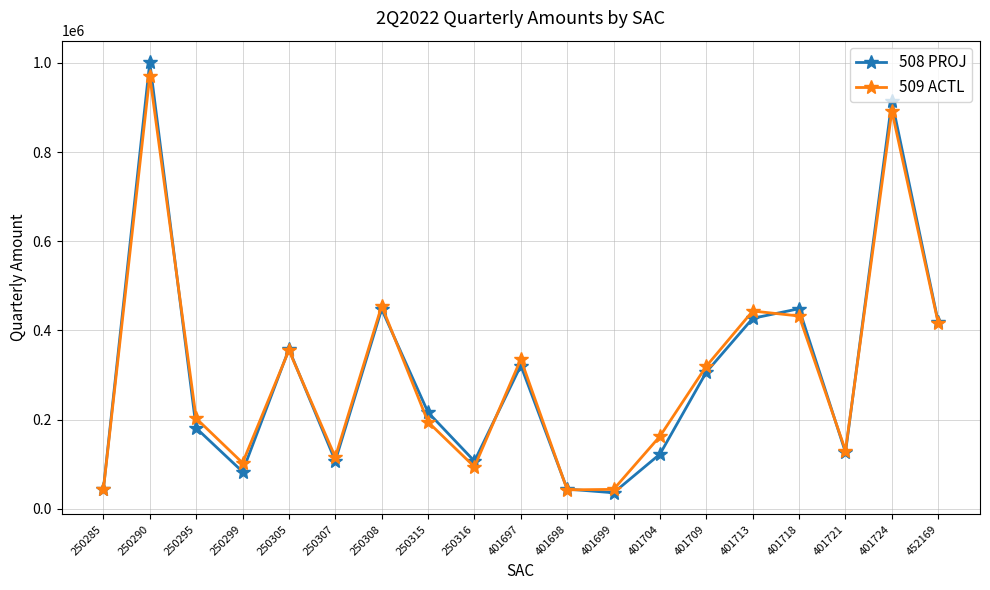

Is it true that 508 PROJ equals 181224 at 401721?

False